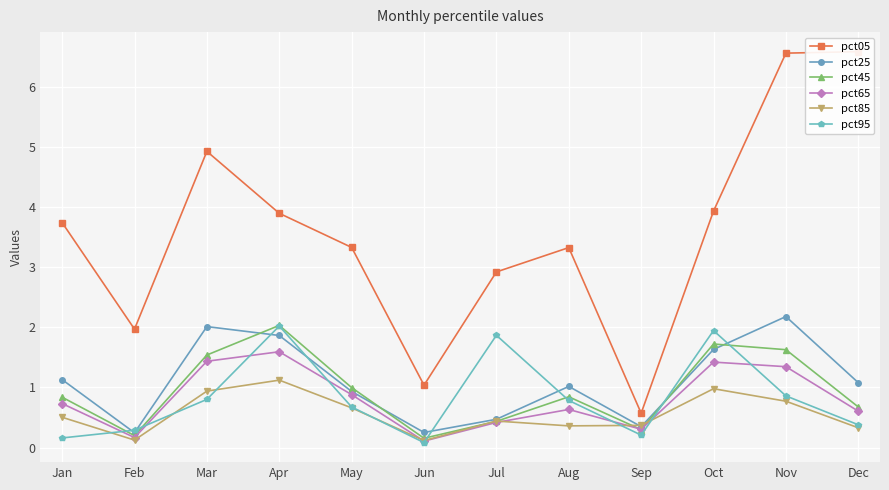

What is the sum of all pct95 values?

10.1